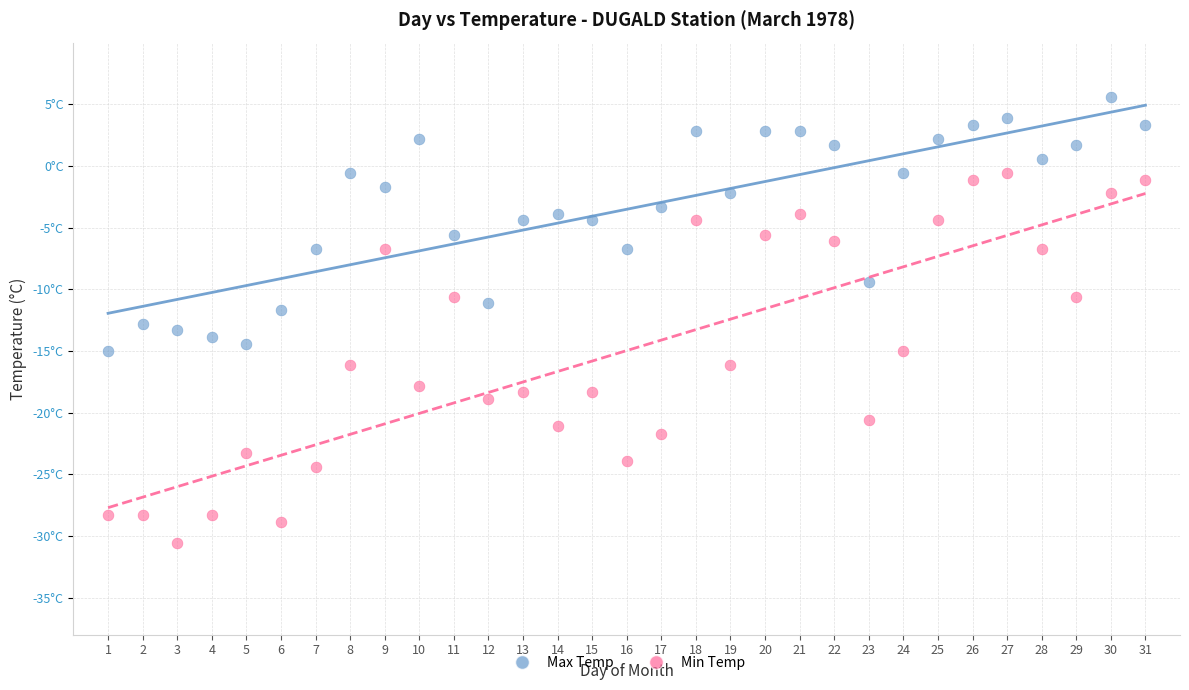

What are all the series names shown in the legend?

Max Temp, Min Temp